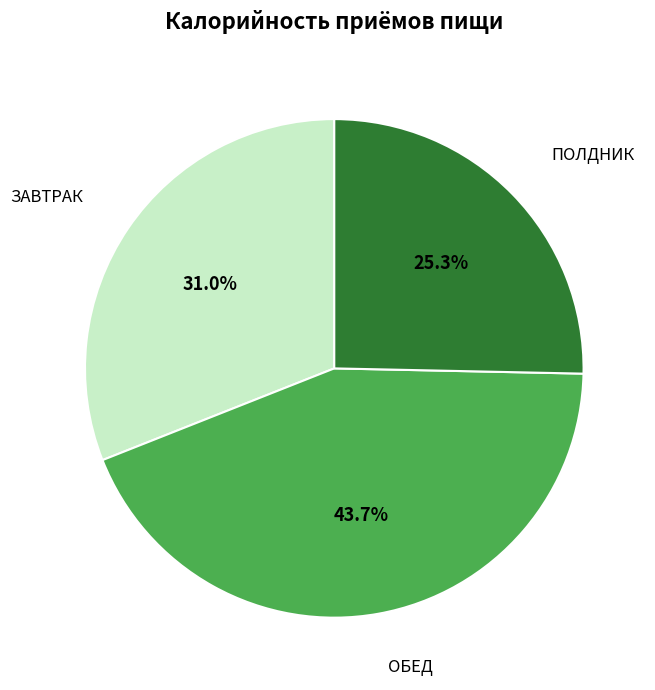

What is the ratio of the value at ПОЛДНИК to the value at ОБЕД?

0.6